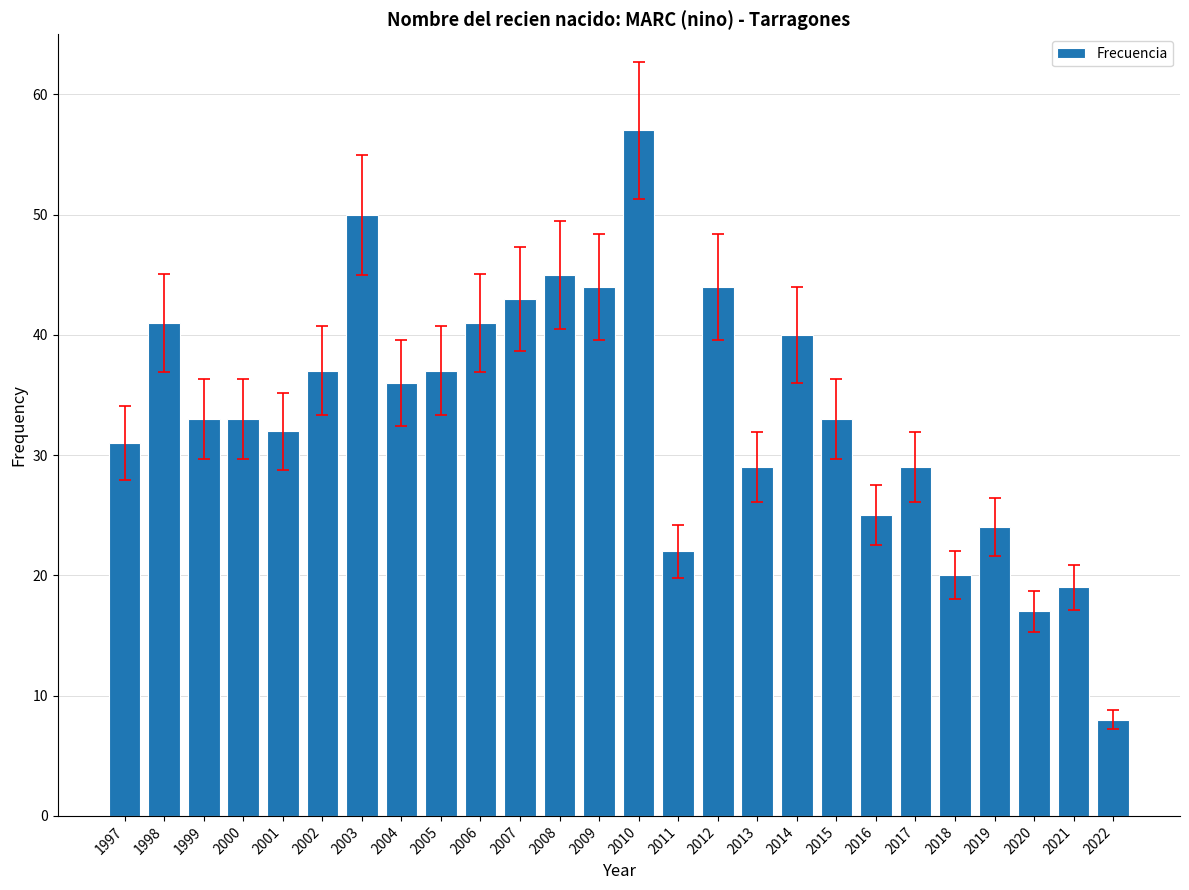

Reading left to right, what are all the values shown in this chart?

1997=31	1998=41	1999=33	2000=33	2001=32	2002=37	2003=50	2004=36	2005=37	2006=41	2007=43	2008=45	2009=44	2010=57	2011=22	2012=44	2013=29	2014=40	2015=33	2016=25	2017=29	2018=20	2019=24	2020=17	2021=19	2022=8